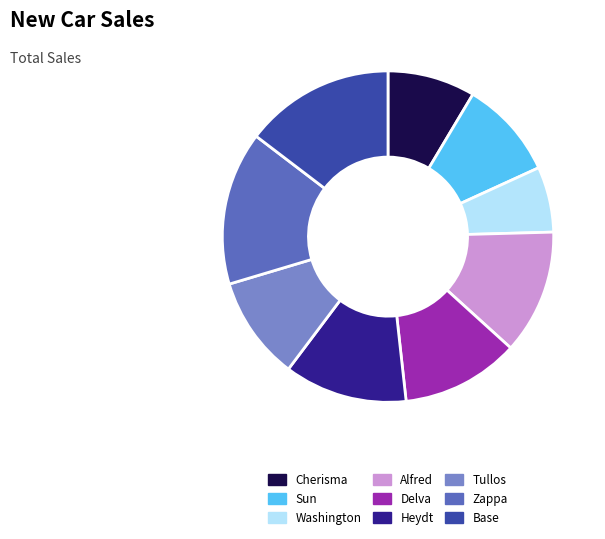

The Base slice represents 21% of the pie. True or false?

False